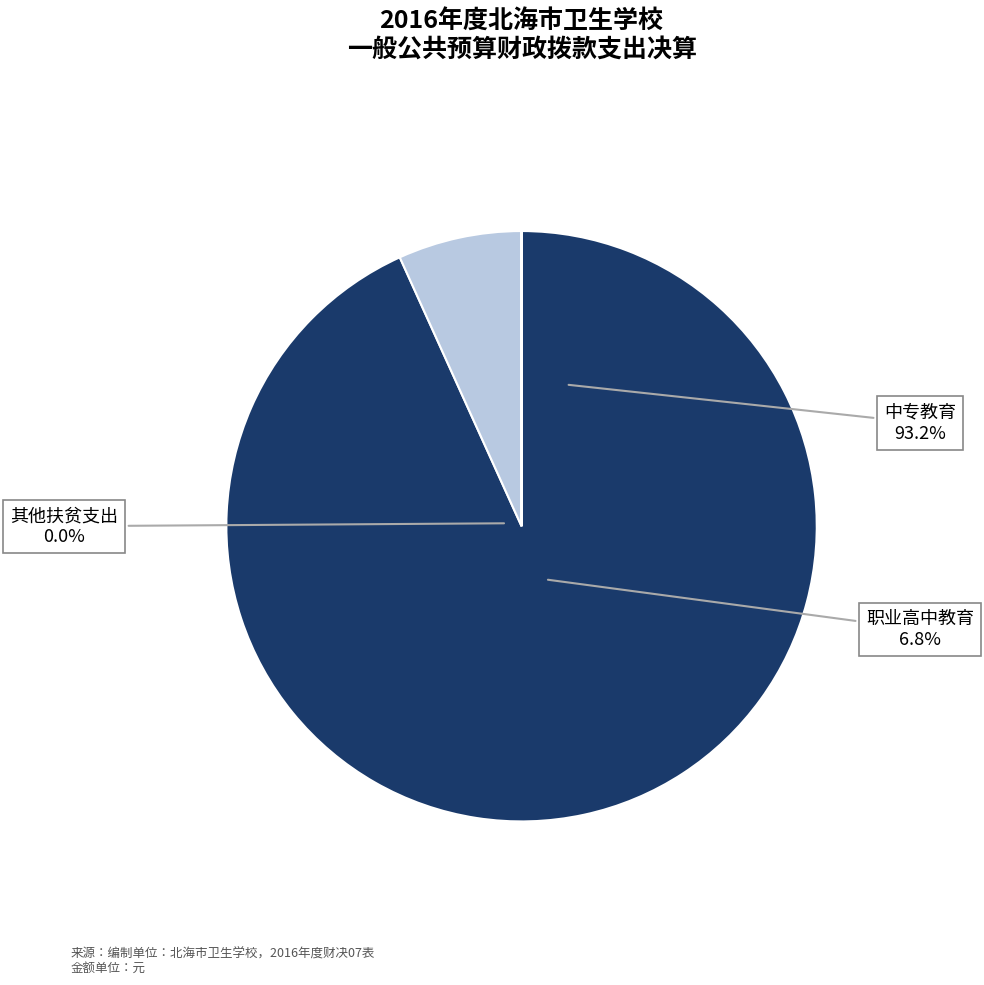

What is the smallest slice in the pie chart?

职业高中教育